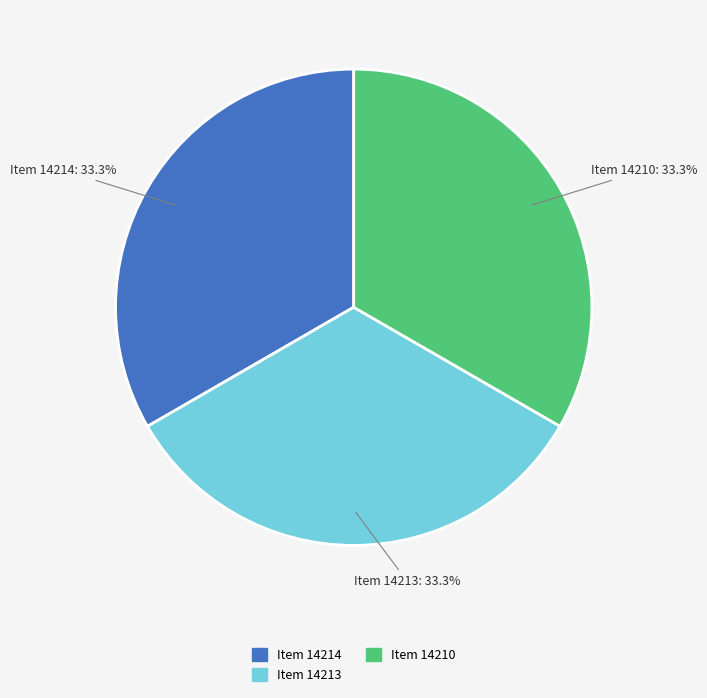

What percentage do Item 14214 and Item 14210 together represent?

66.7%